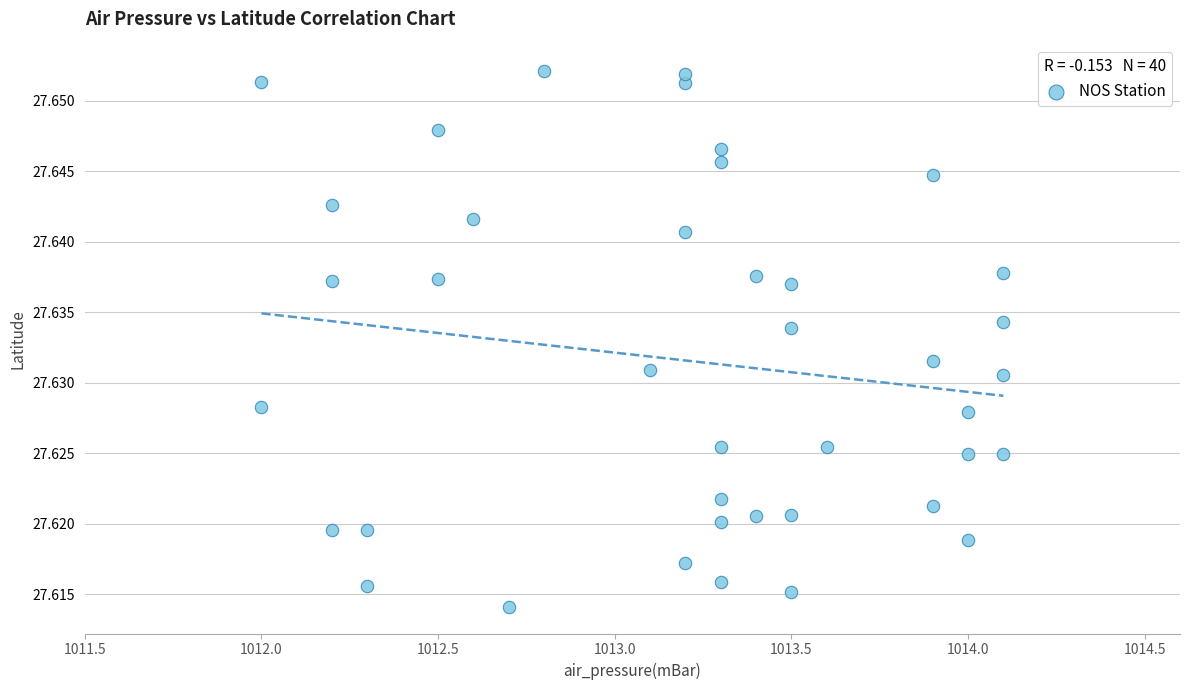

What is the range of X values (max minus min)?

2.1